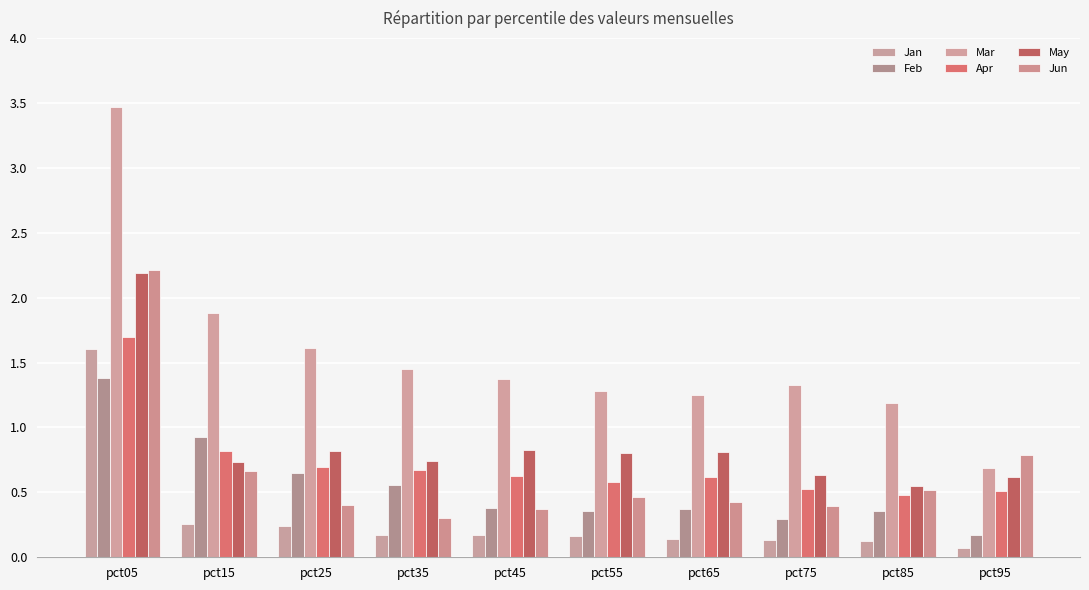

True or false: Mar has a value of 3.5 at pct05.

True